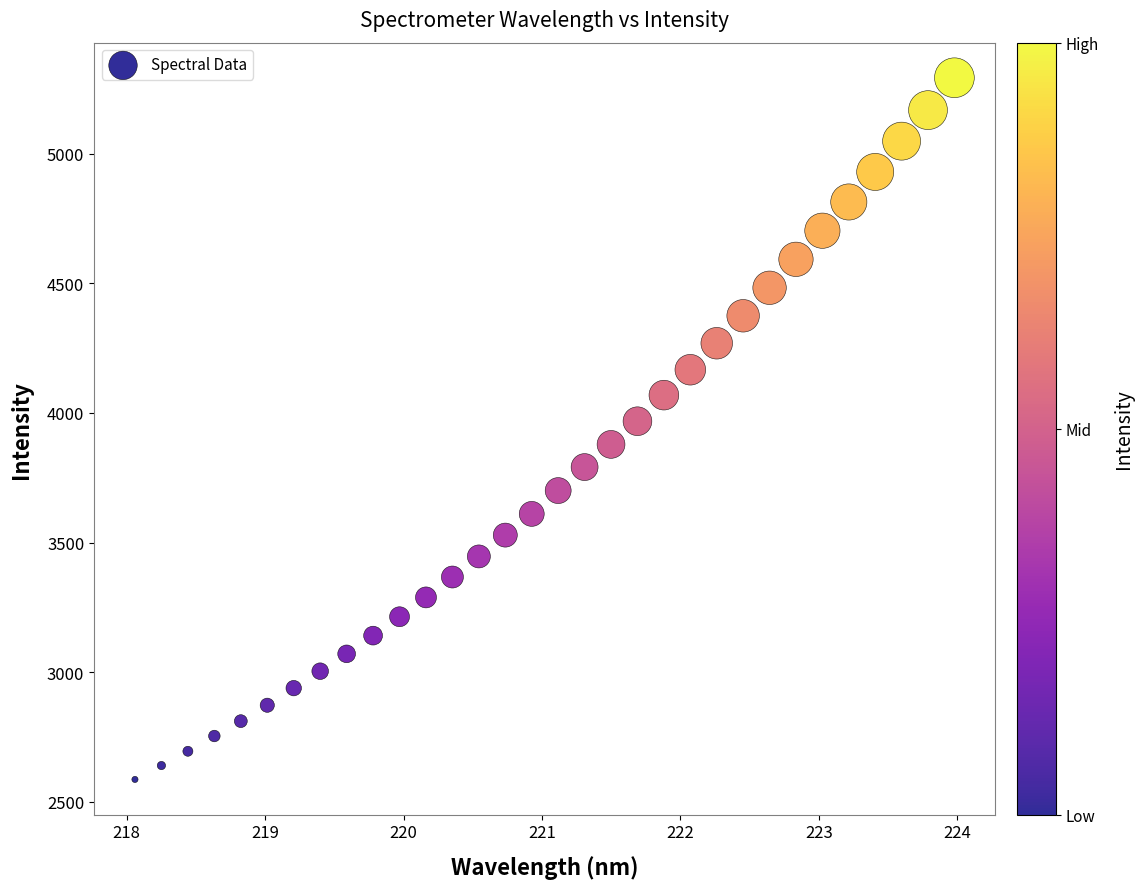

What is the range of X values (max minus min)?

5.9